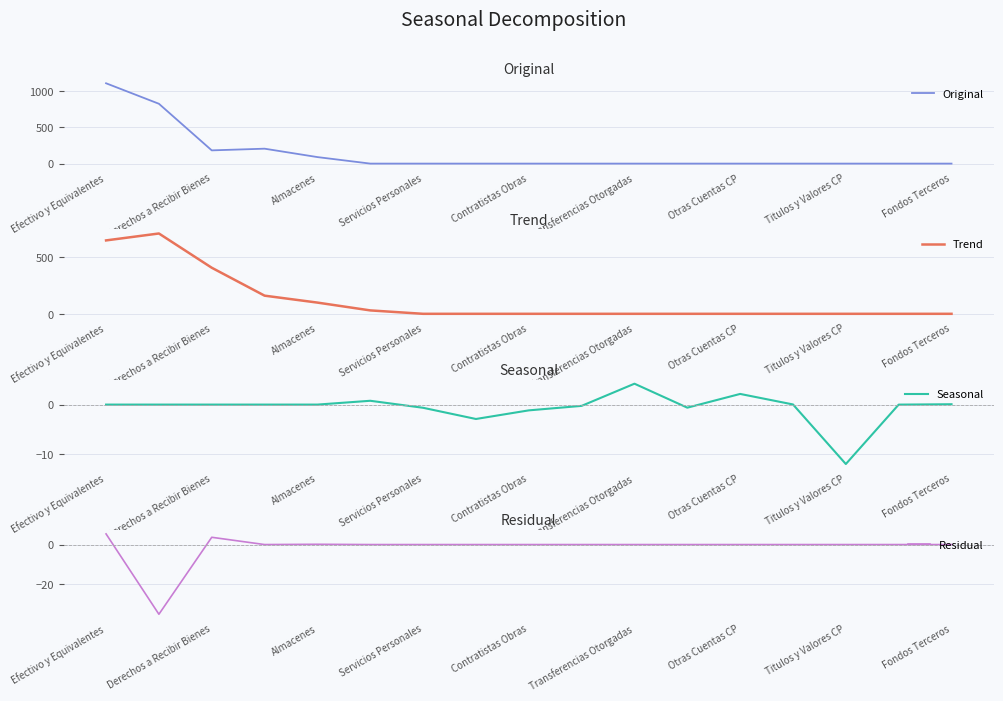

At which category is the sum across all series the highest?

Efectivo y Equivalentes